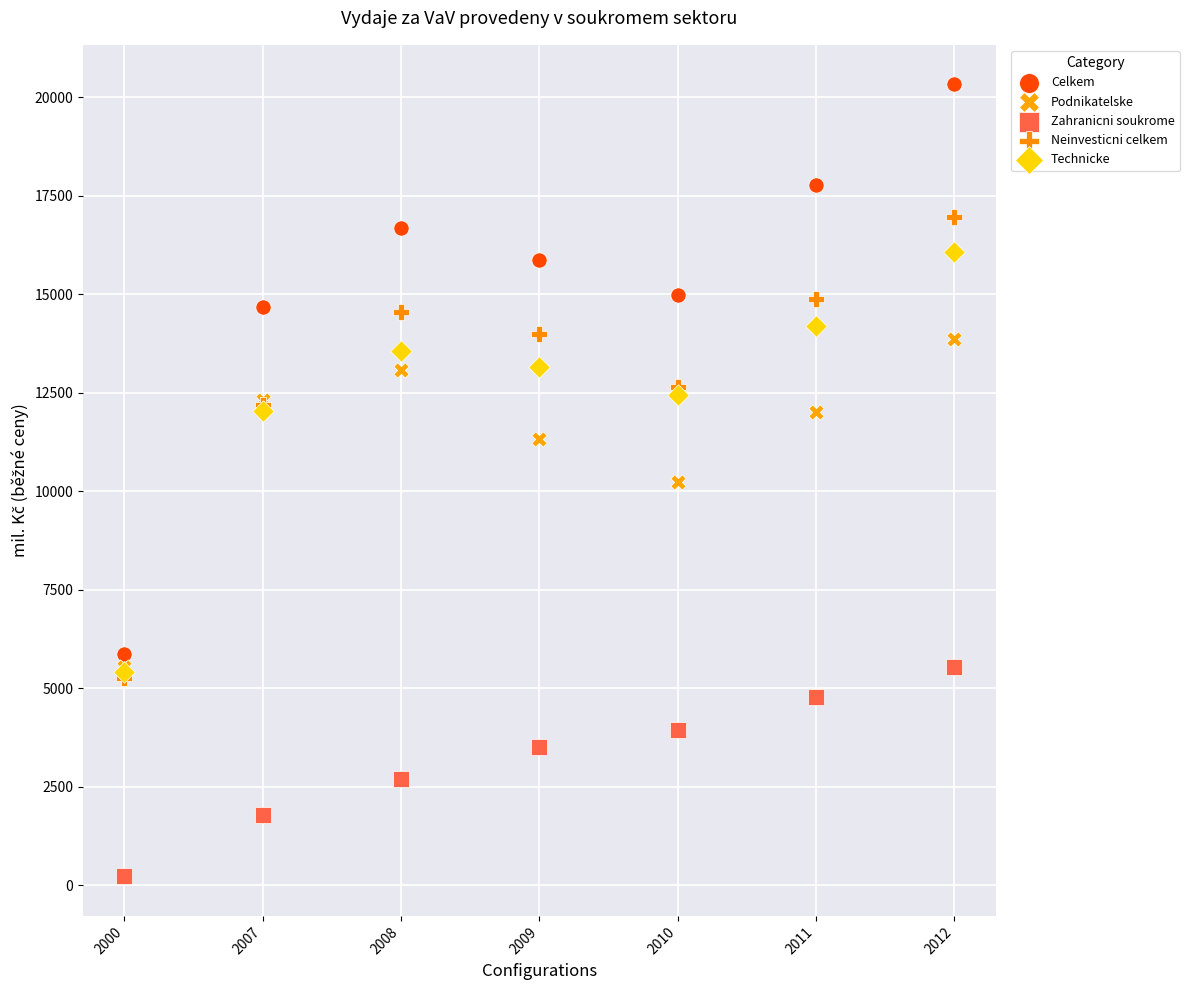

What are all the series names shown in the legend?

Celkem, Podnikatelske, Zahranicni soukrome, Neinvesticni celkem, Technicke